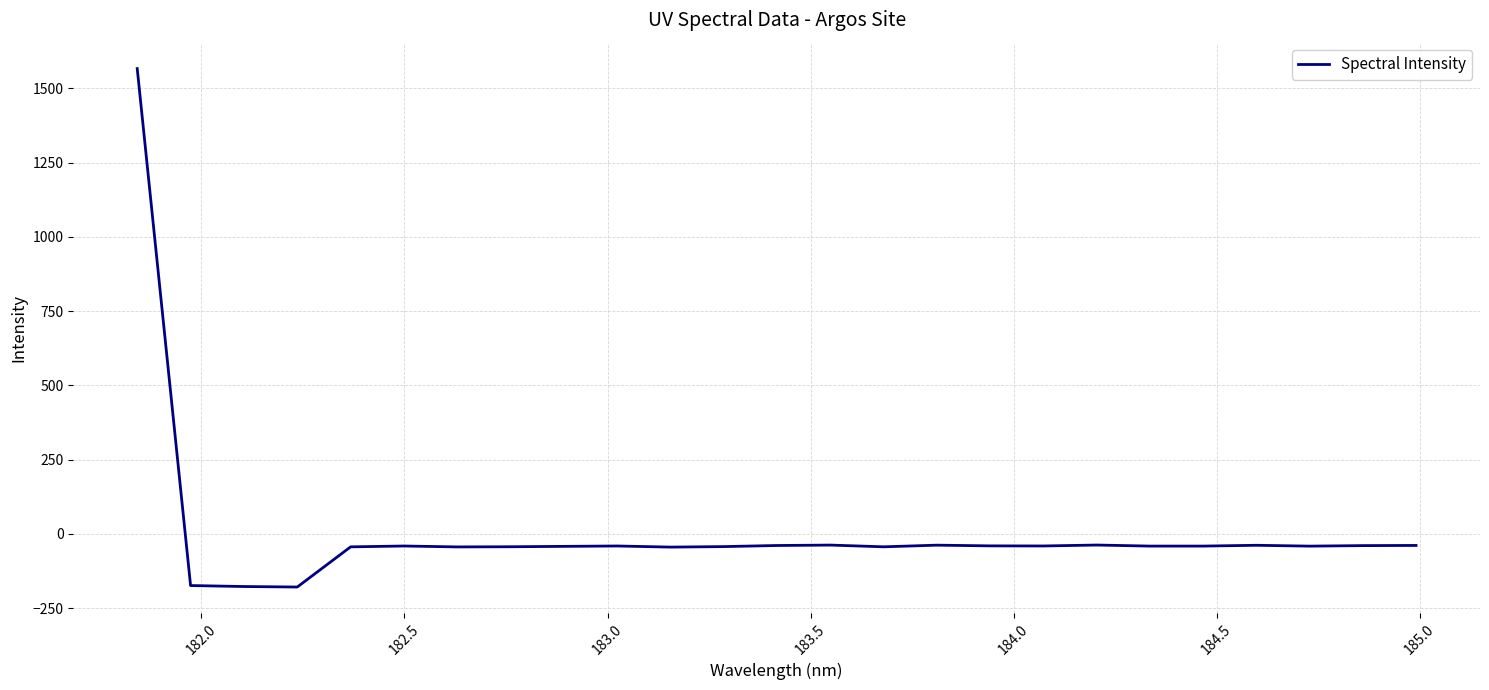

Does the chart display data point markers on the line(s)?

No